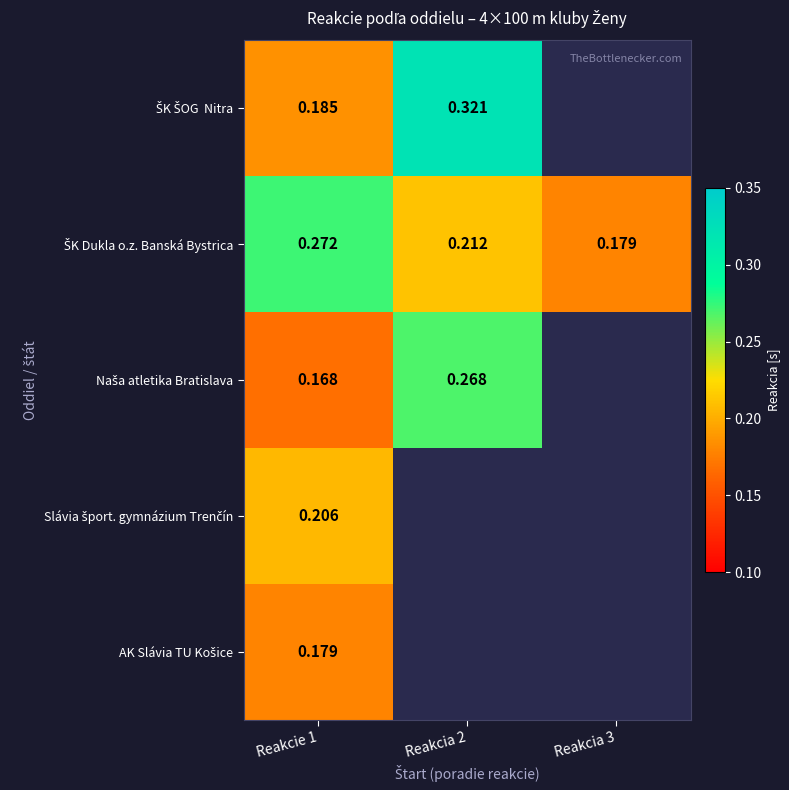

Count the number of categories in the chart.

3